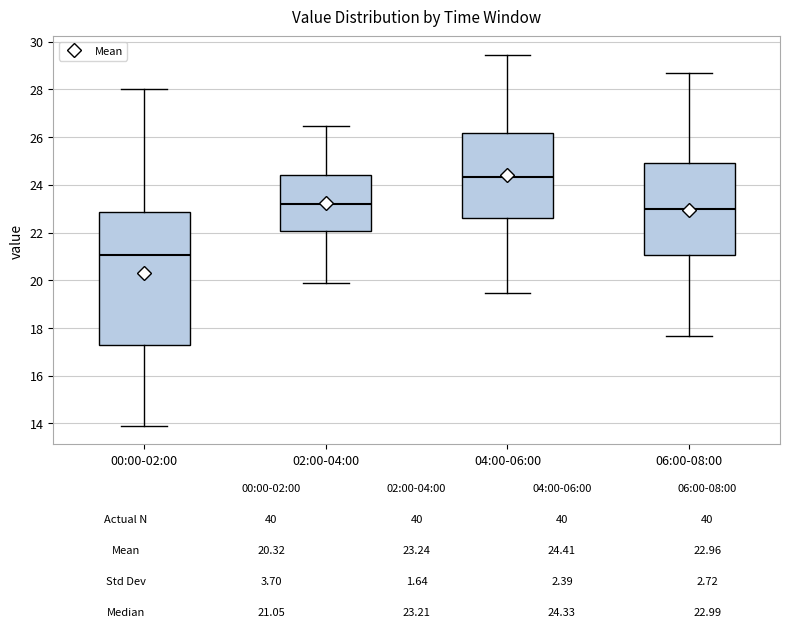

Which box's median line is the highest?

04:00-06:00